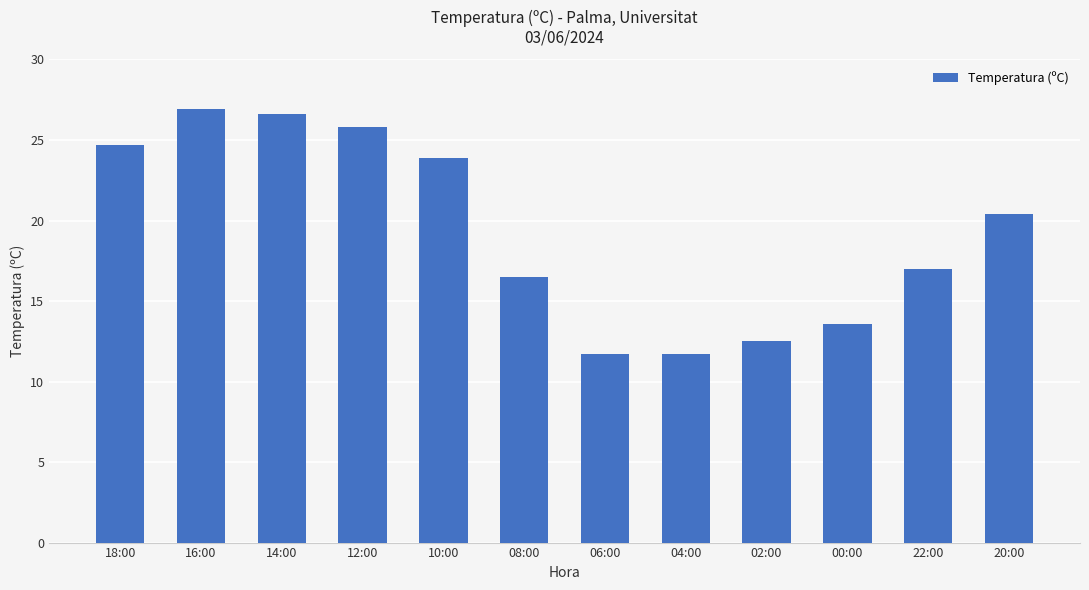

At which category does the chart reach its peak across all series?

16:00